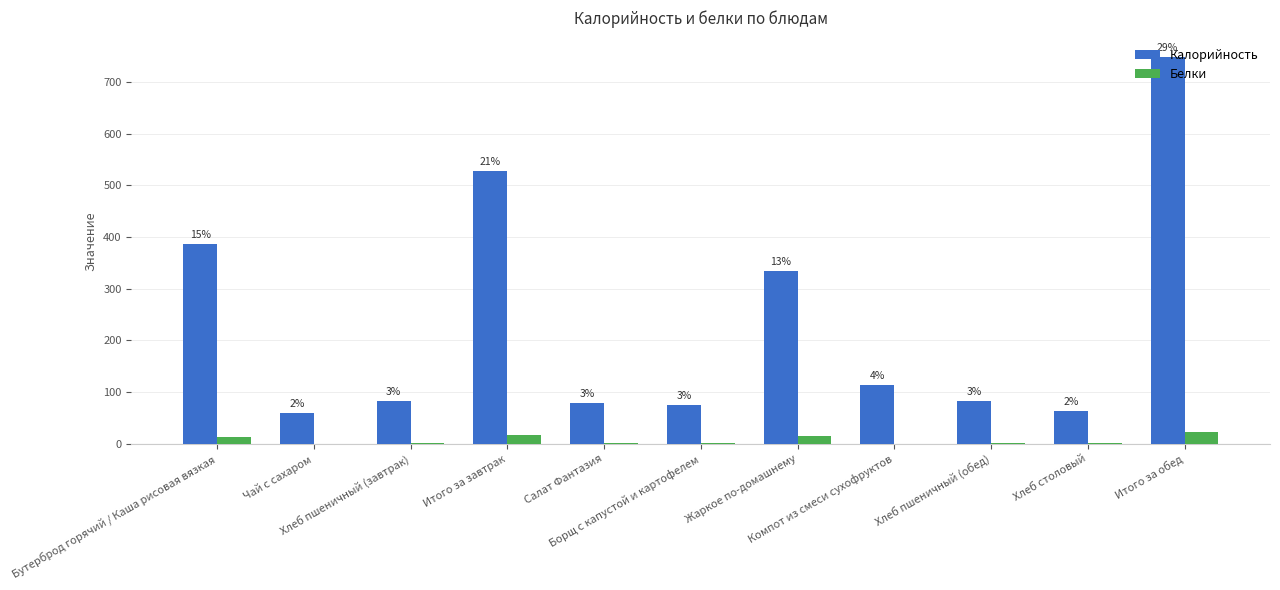

What is the spread (max minus min) of values at Бутерброд горячий / Каша рисовая вязкая?

372.0